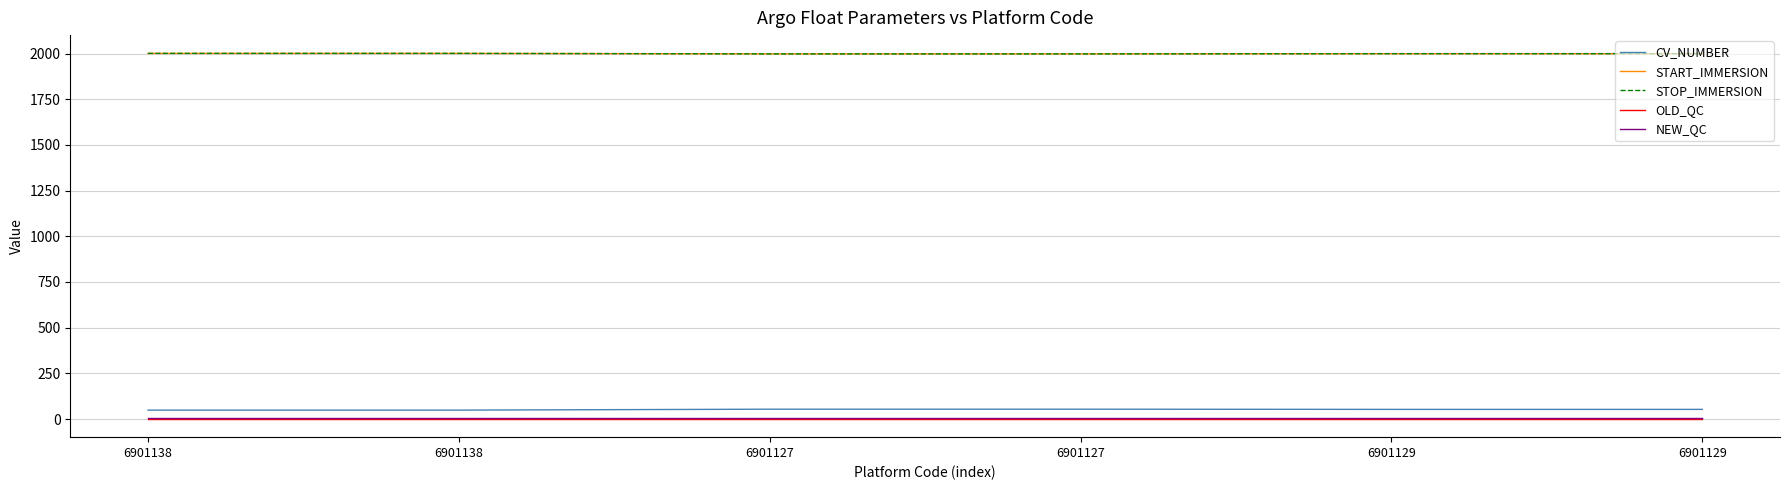

The STOP_IMMERSION series shows 2000.8 at 6901138. True or false?

True